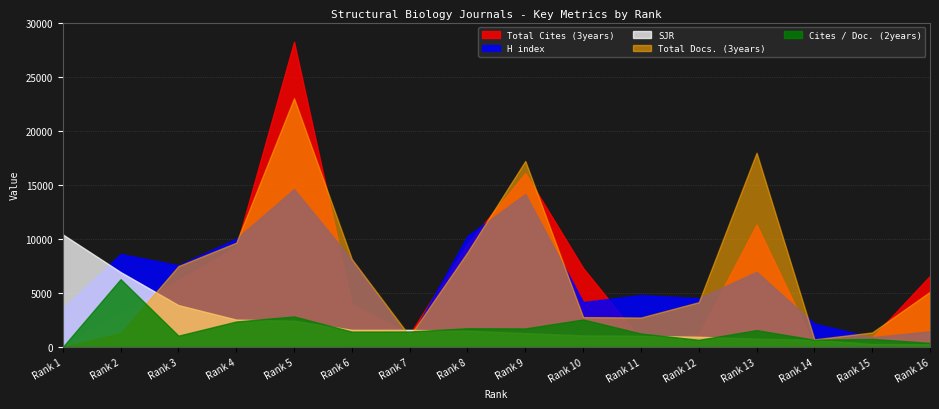

What is the lowest value of the H index series?

700